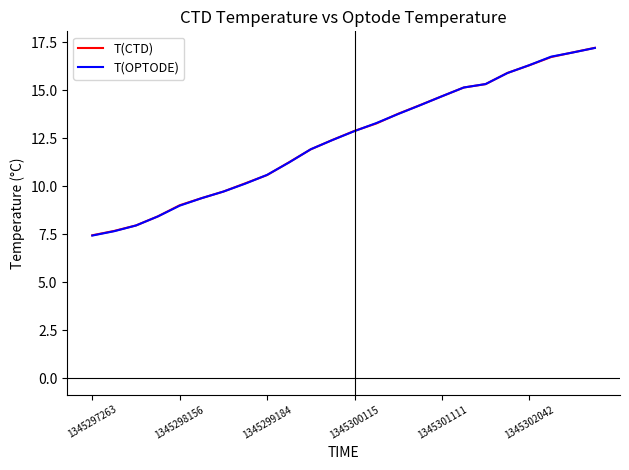

What is the minimum value shown in the chart?

7.4